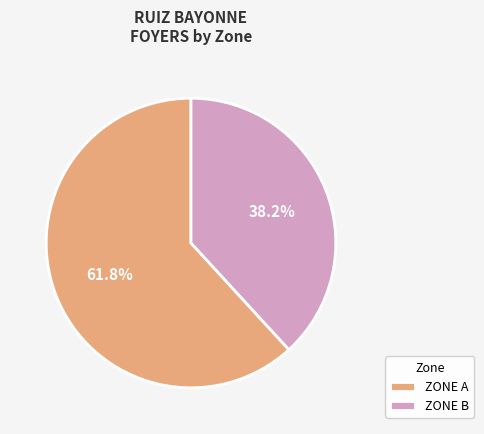

Which category has the biggest portion of the pie?

ZONE A